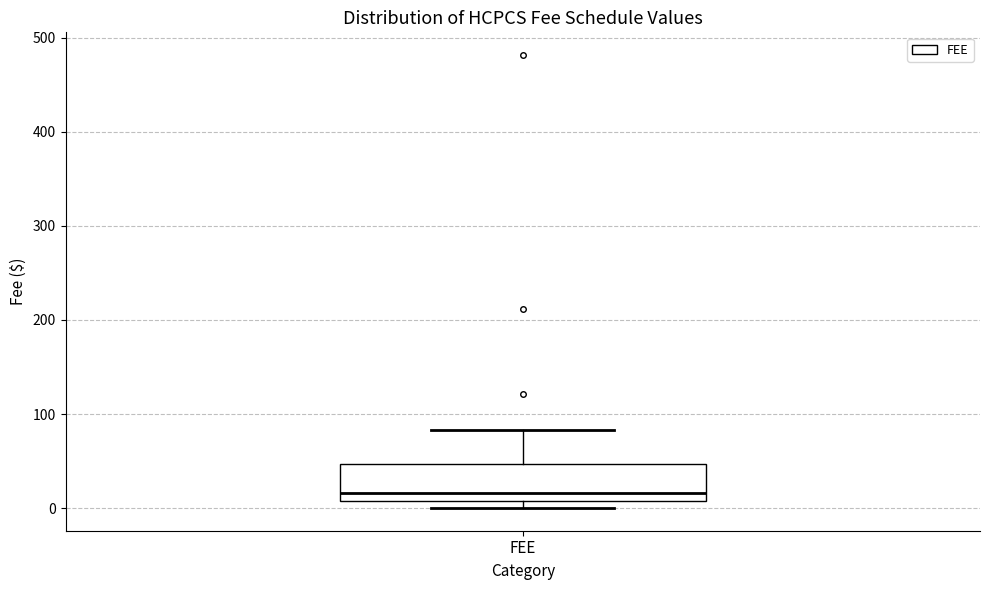

Transcribe this box plot: give where the median line is, the range the box spans, and where the two whiskers end, as read against the y-axis. The values are not printed on the chart, so give them approximately, as read against the axis.

median 20, box 10 to 50, whiskers 0 to 80